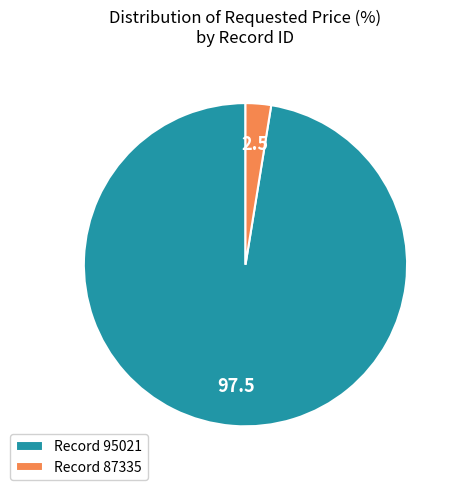

Between Record 95021 and Record 87335, which is larger?

Record 95021